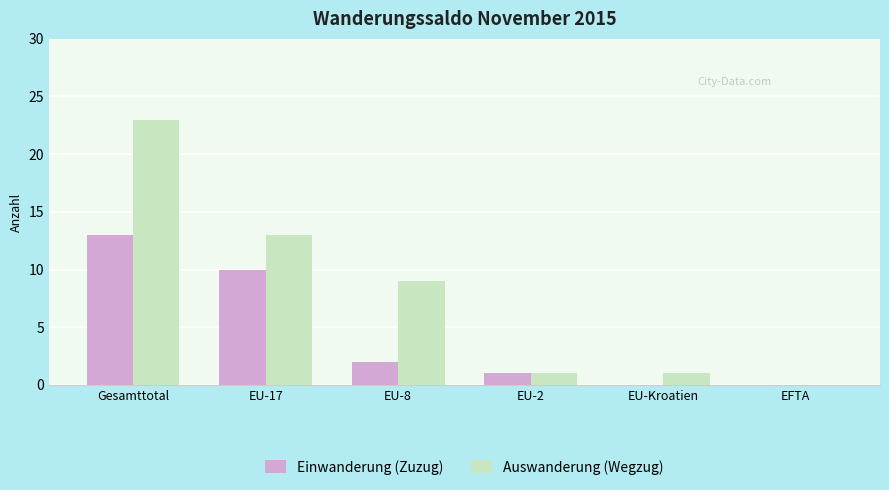

Reading left to right, extract all data points from this chart.

Einwanderung (Zuzug): 13	10	2	1	0	0
Auswanderung (Wegzug): 23	13	9	1	1	0